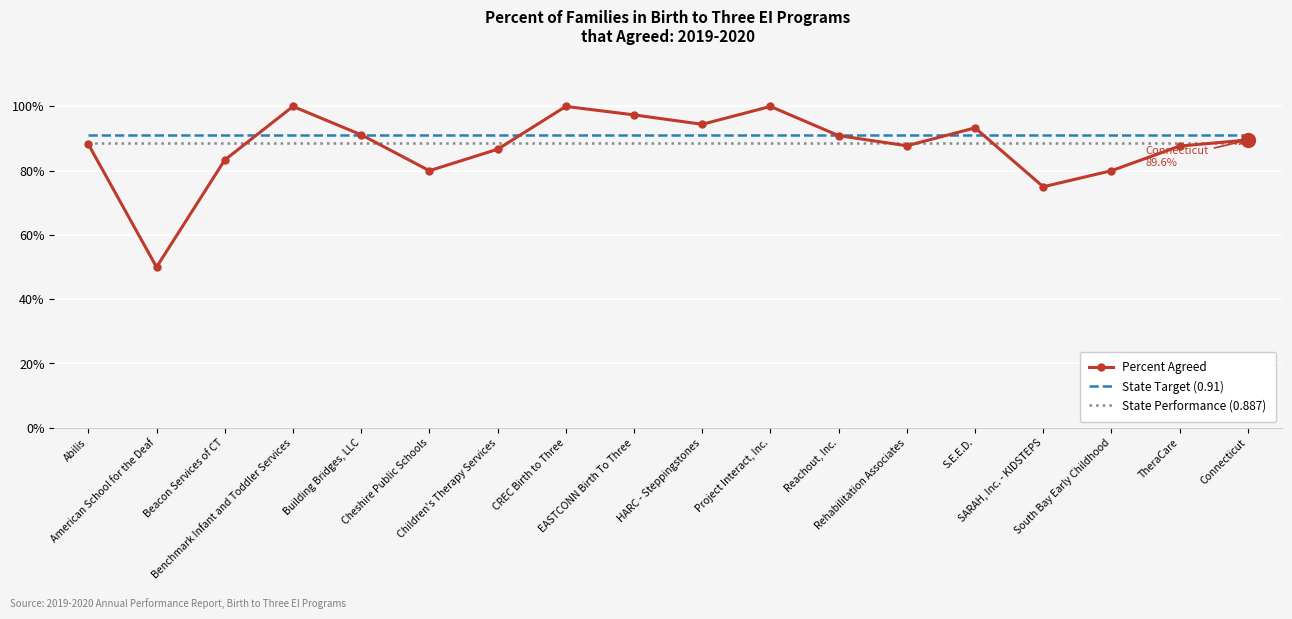

What is the minimum value for State Target (0.91)?

0.9